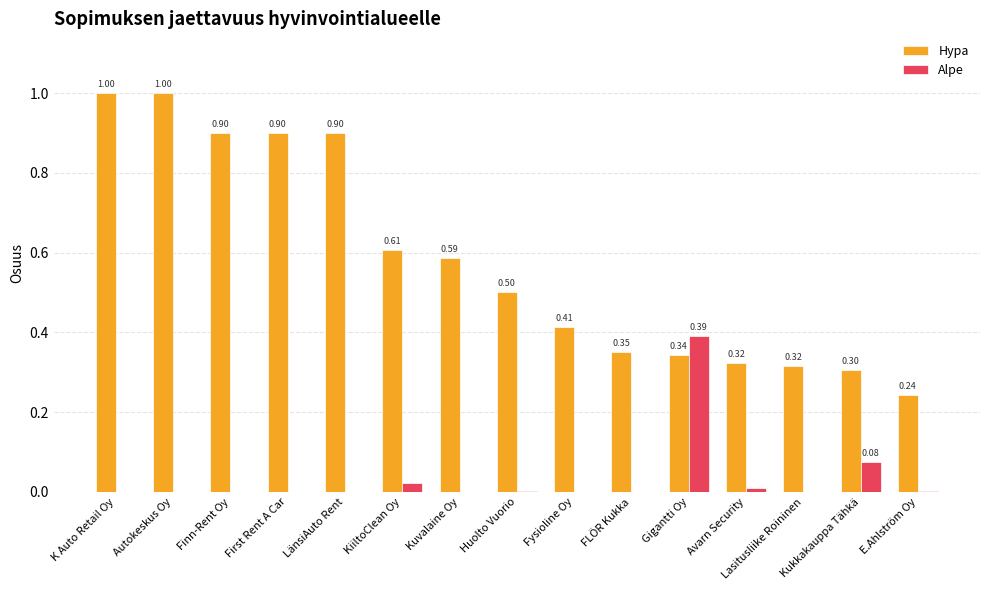

Between Fysioline Oy and Gigantti Oy, which series saw the biggest shift?

Alpe